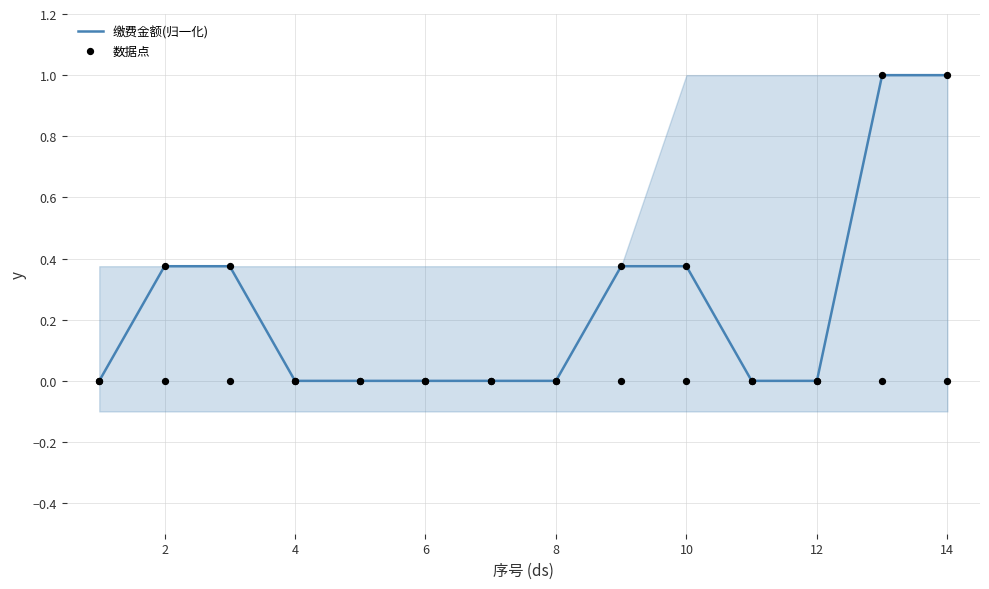

Is it true that 缴费金额(归一化) equals 0.3 at 4?

False